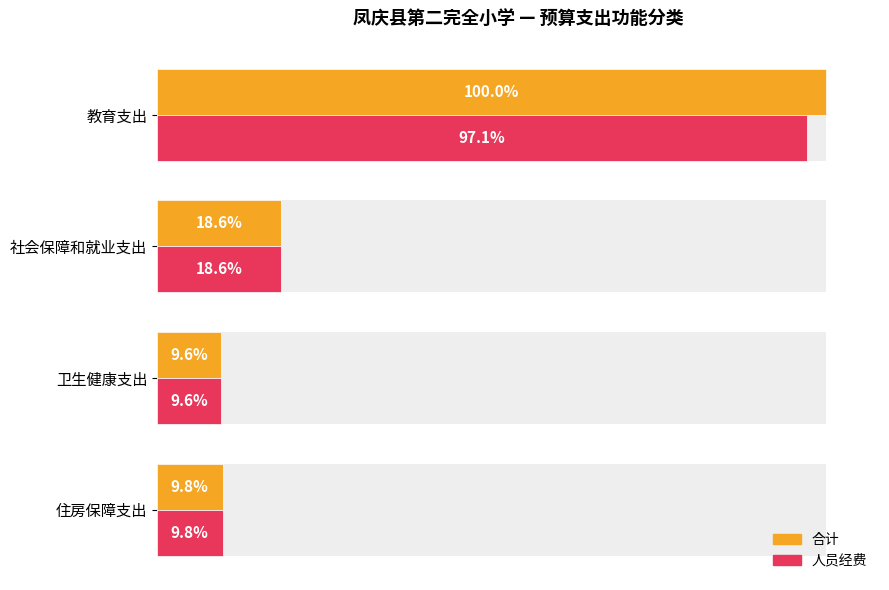

List the labels in order of 合计 value, smallest first.

卫生健康支出, 住房保障支出, 社会保障和就业支出, 教育支出